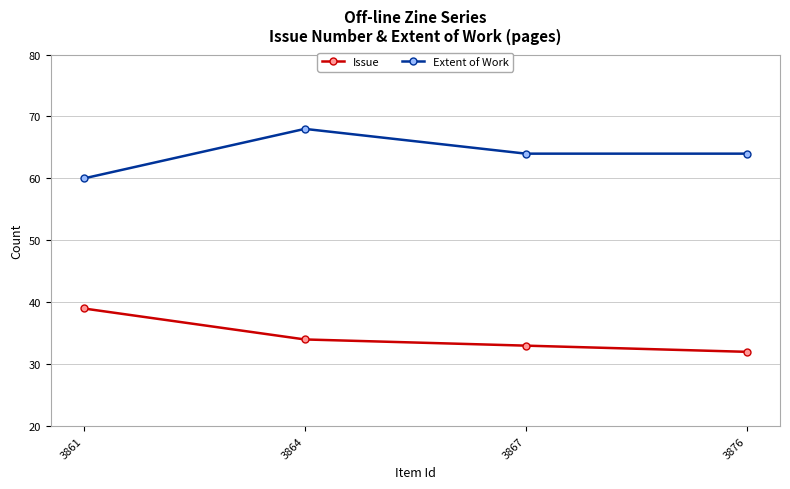

At which category is the sum across all series the highest?

3864